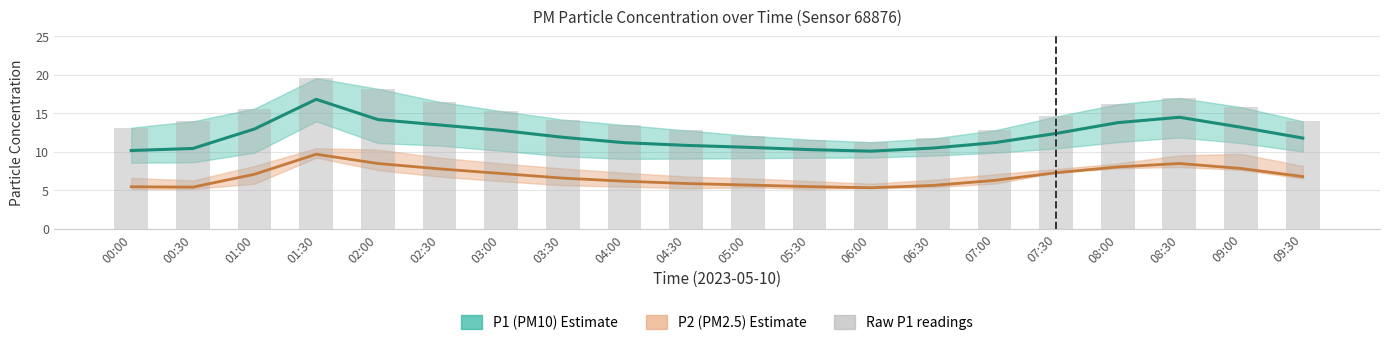

Where does the P2 series first go above 6?

01:00